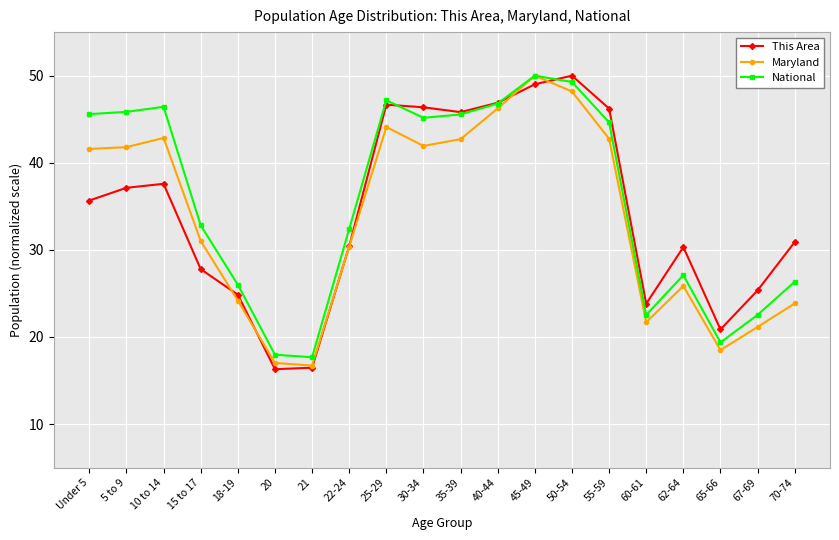

What is the label of the 7th point from the left?

21